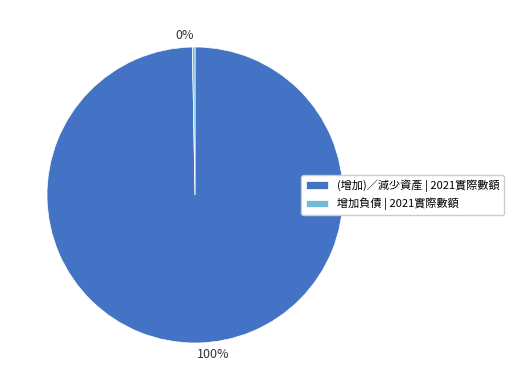

To the nearest percent, what is the combined percentage of (增加)／減少資產 and 增加負債?

100%